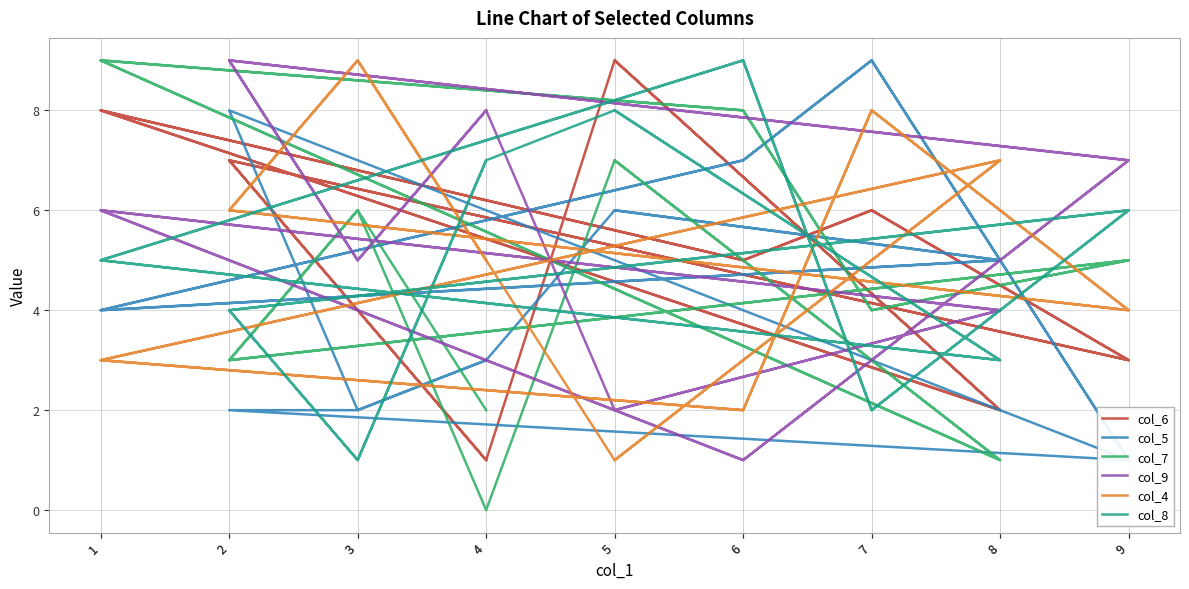

True or false: col_9 has more than 0 interior local peaks.

True